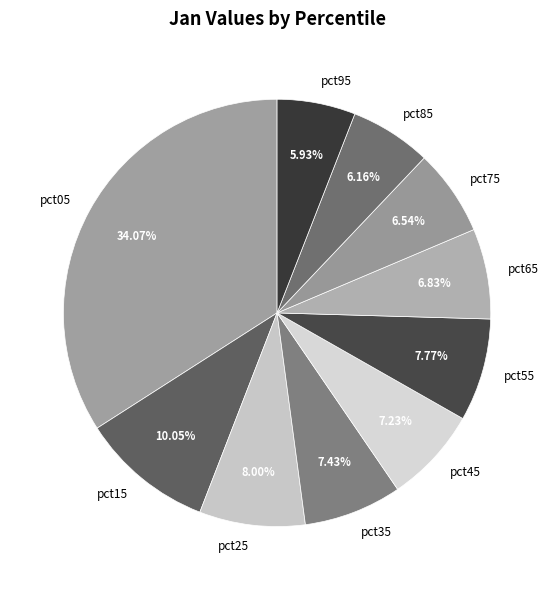

To the nearest percent, what is the average slice percentage?

10%